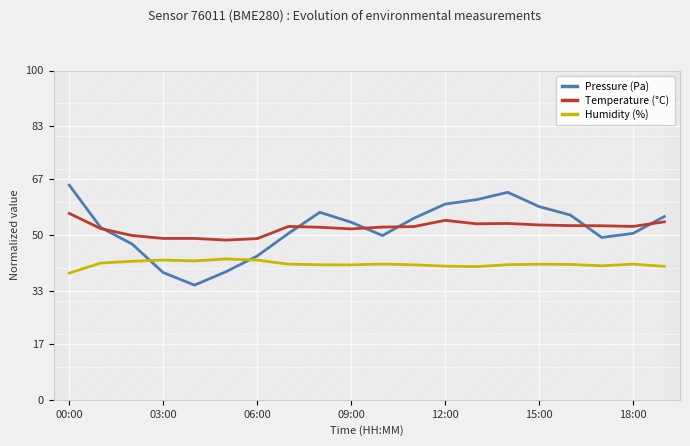

At how many categories does at least one series exceed 42?

20